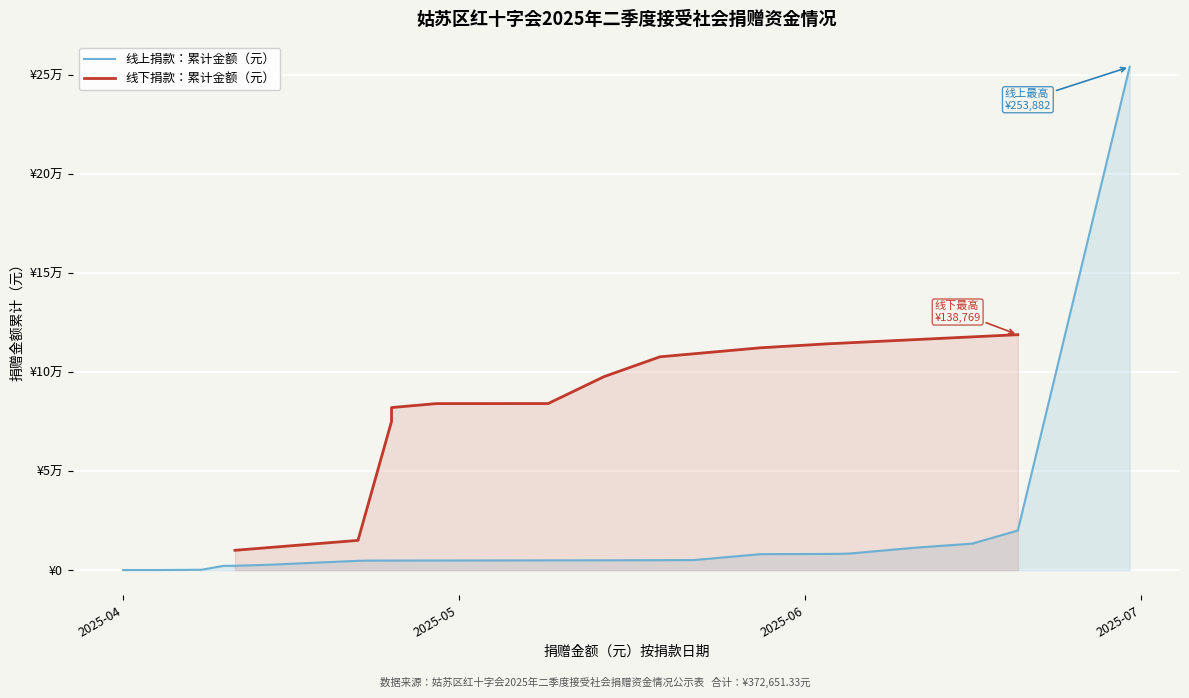

Count the number of values greater than 5055.

9